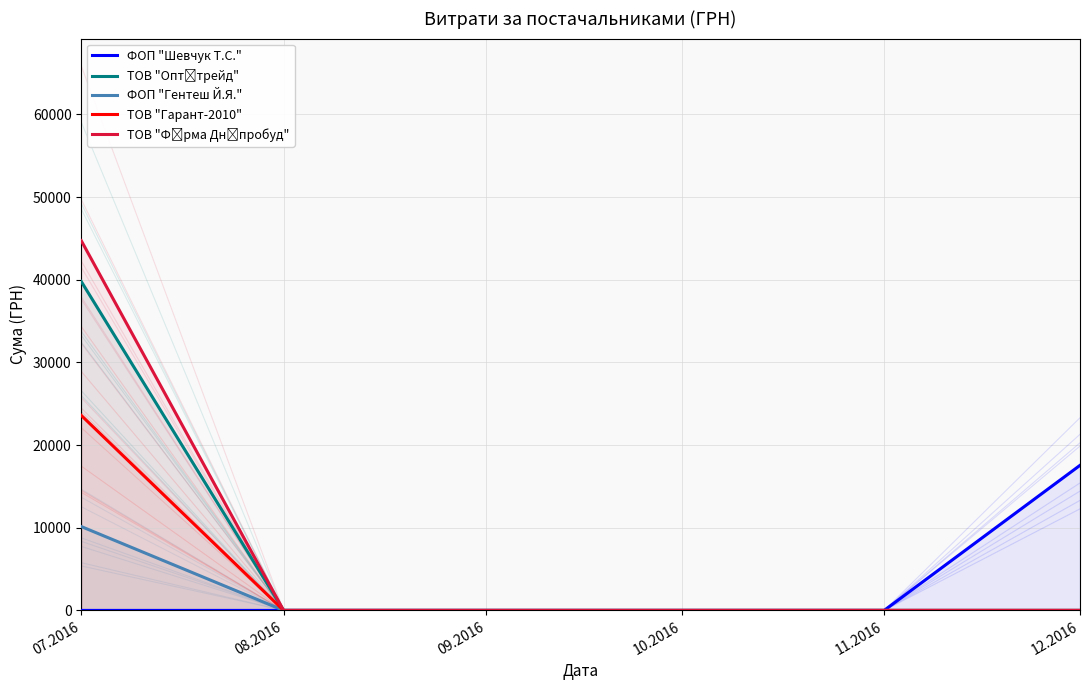

The value of ТОВ "Гарант-2010" at 07.2016 is 23590.0. True or false?

True